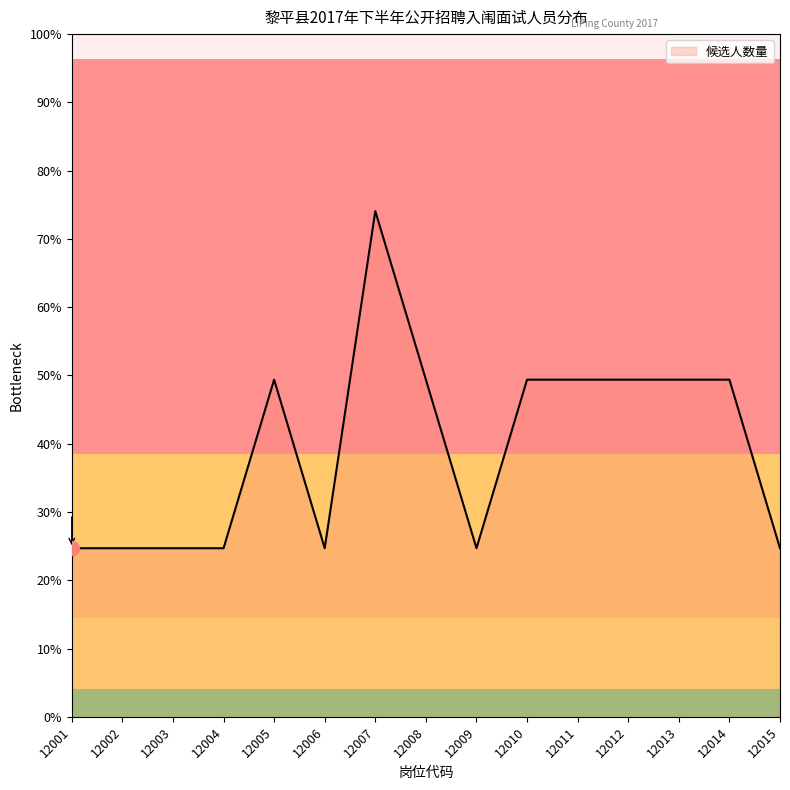

Which has a higher value, 12012 or 12002?

12012